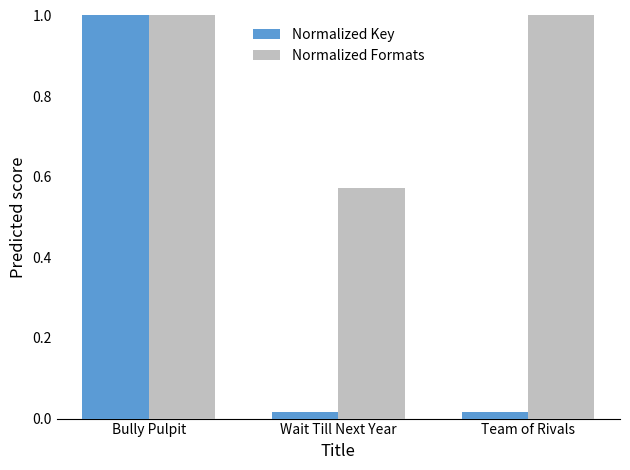

What is the label of the 2nd bar from the left?

Wait Till Next Year